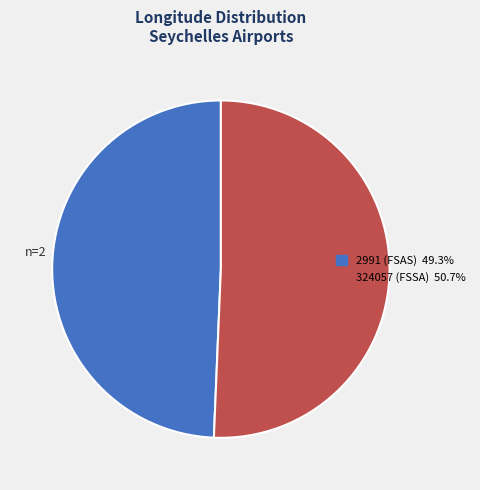

How many slices are in this pie chart?

2